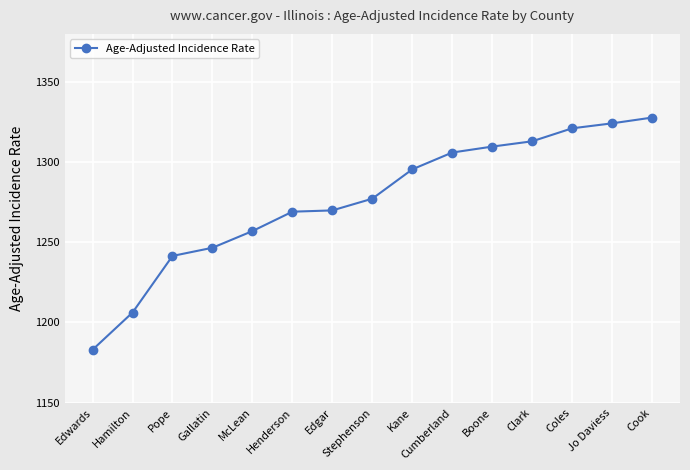

What is the difference between the values at Boone and Hamilton?

103.5